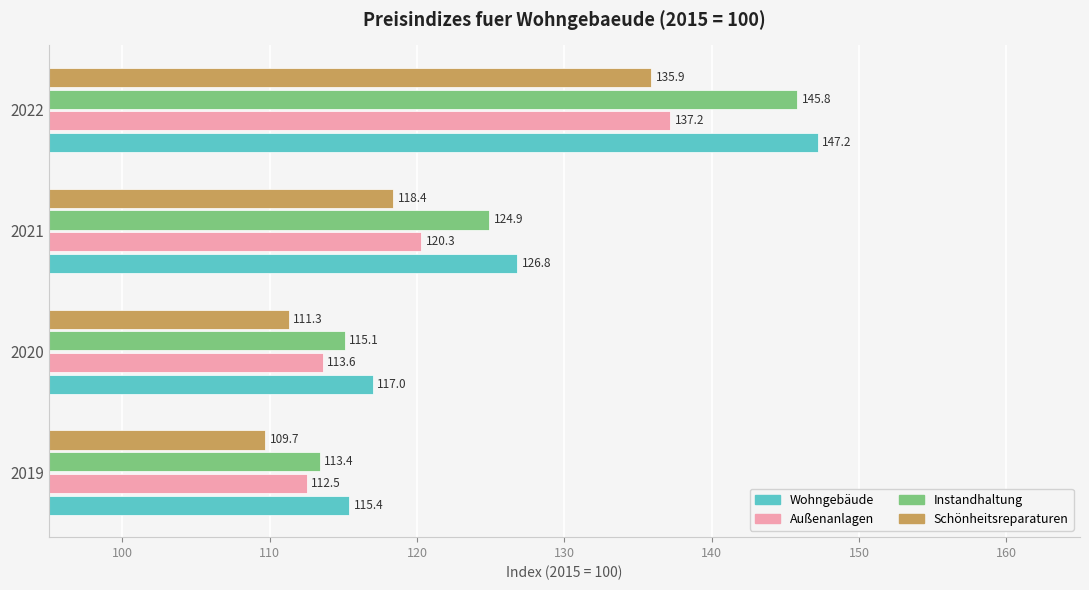

What is the spread (max minus min) of values at 2022?

11.3